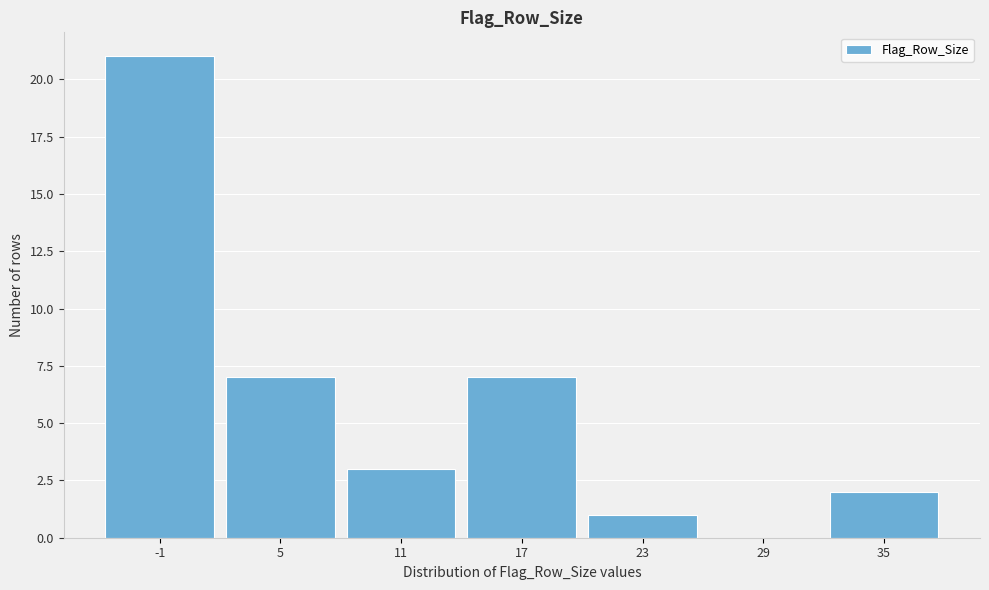

Reading left to right, transcribe all the data shown in this chart.

-1=21	5=7	11=3	17=7	23=1	29=0	35=2